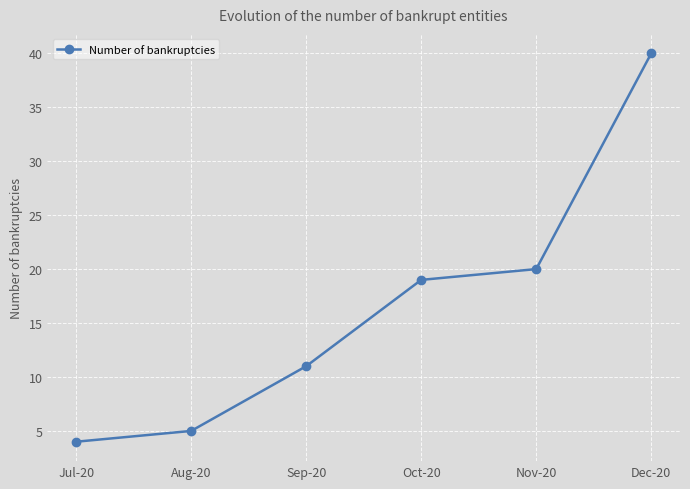

What is the ratio of the value at Aug-20 to the value at Oct-20?

0.3